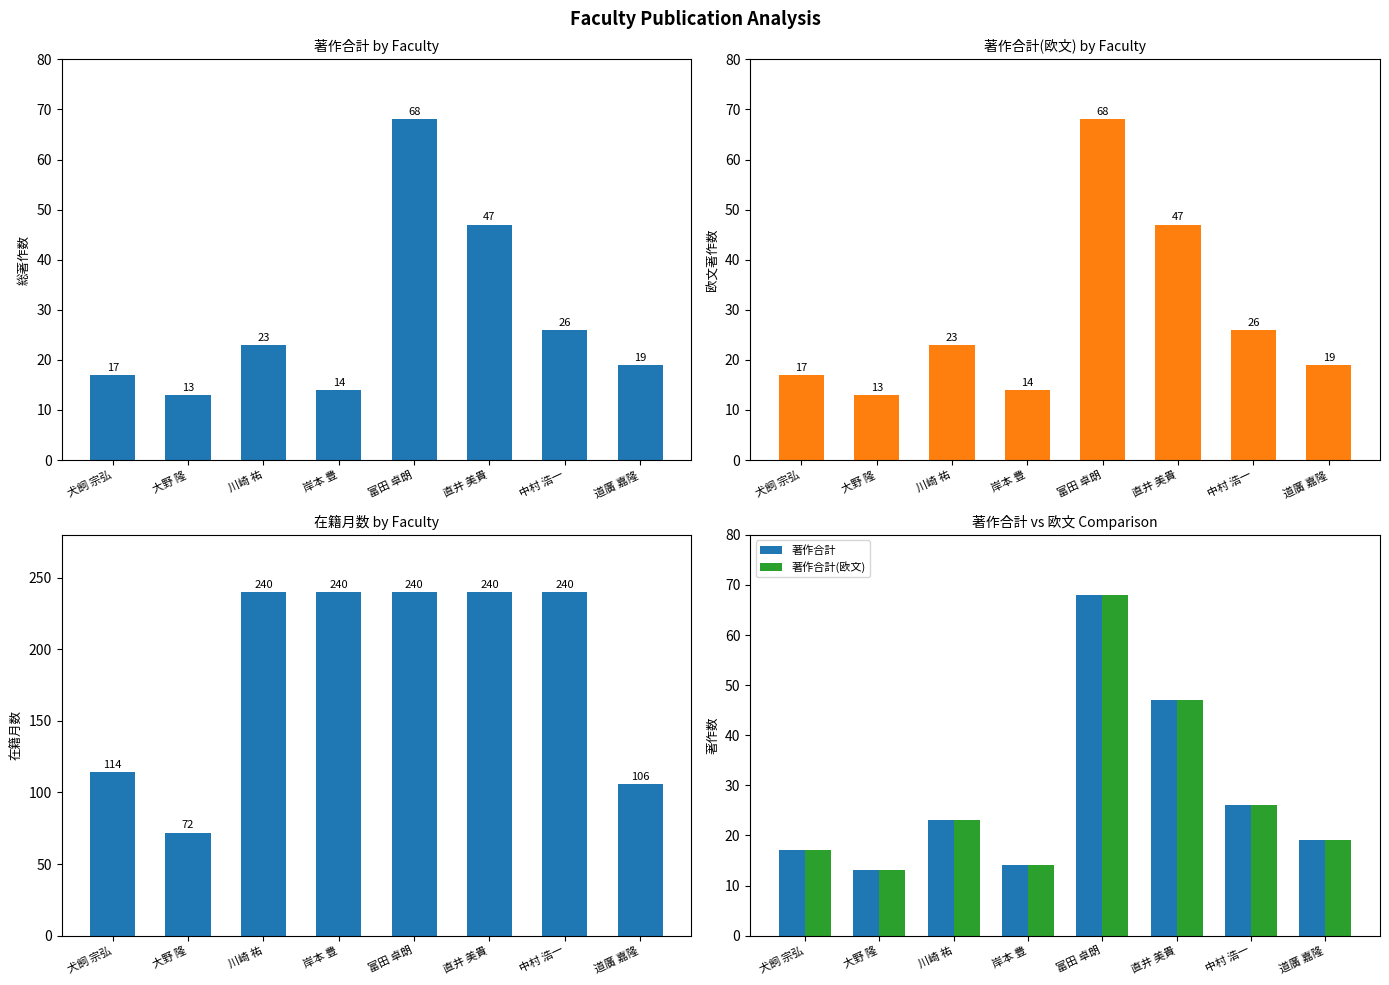

What is the sum of all 著作合計(欧文) values?

227